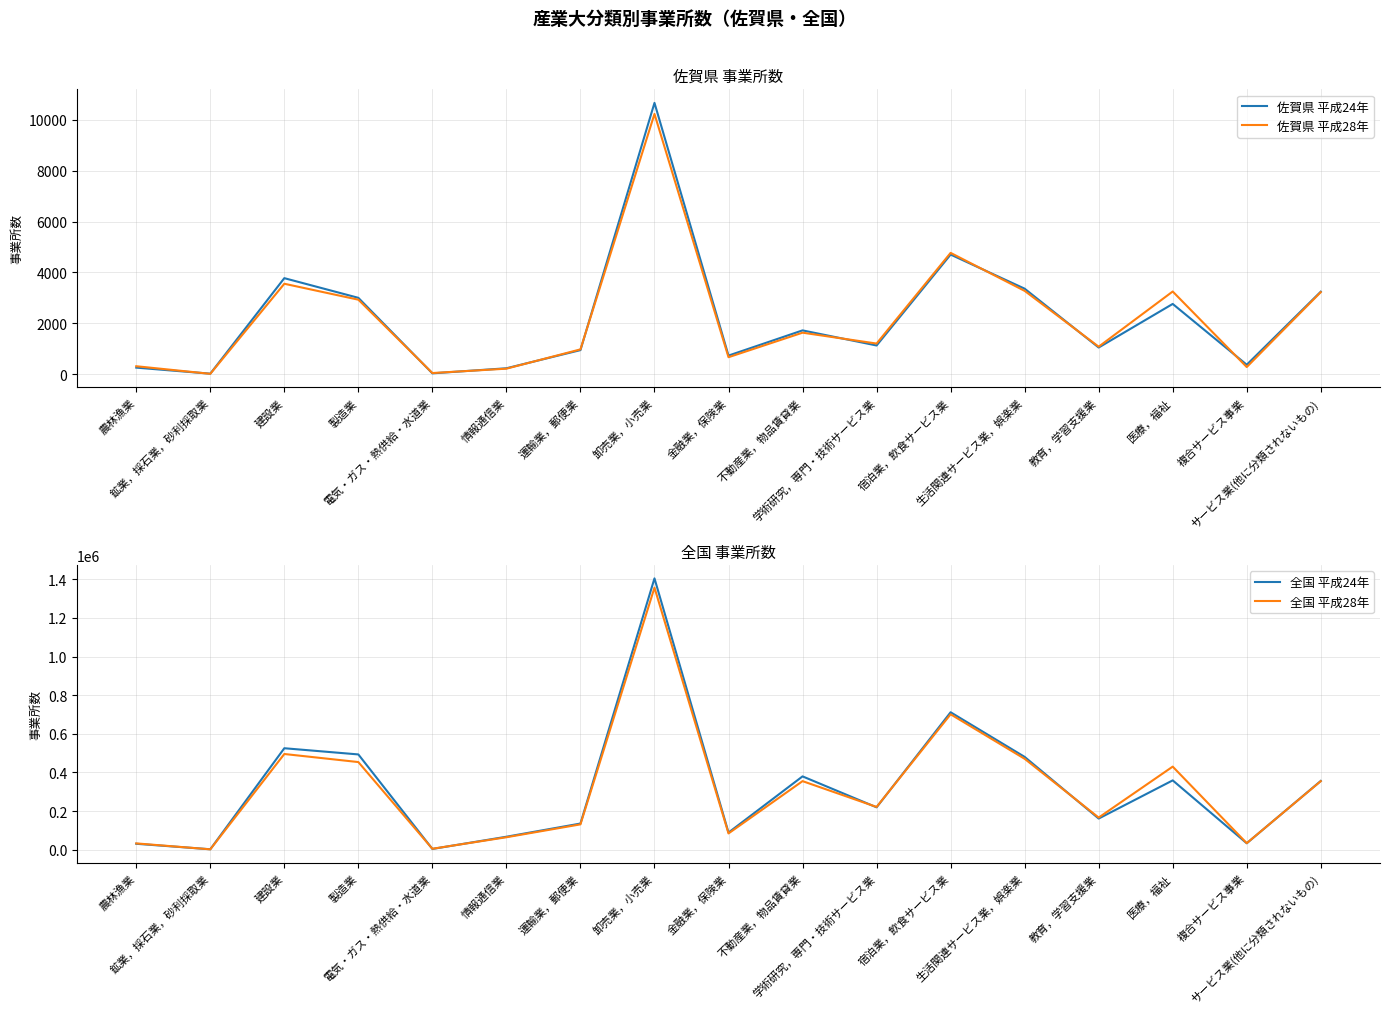

At which label is 全国 平成24年 closest to 703653?

宿泊業，飲食サービス業